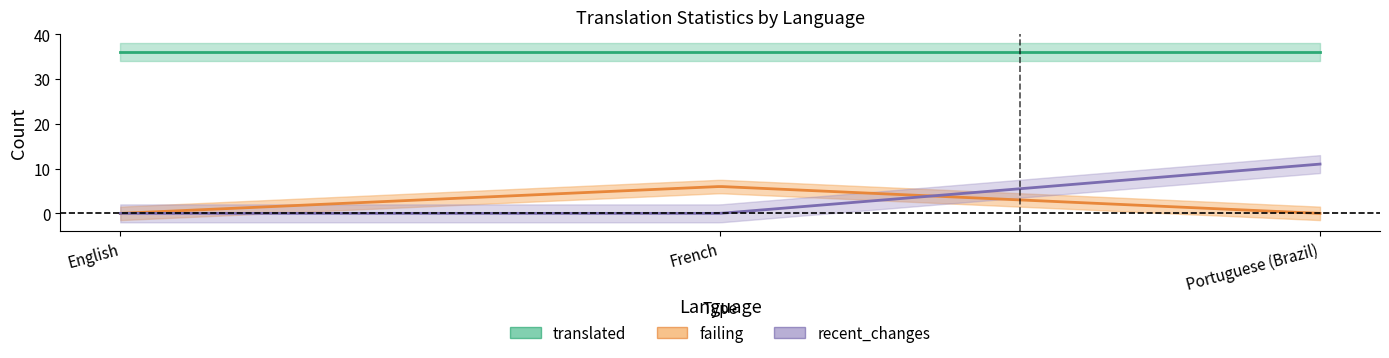

The recent_changes series shows 5 at French. True or false?

False